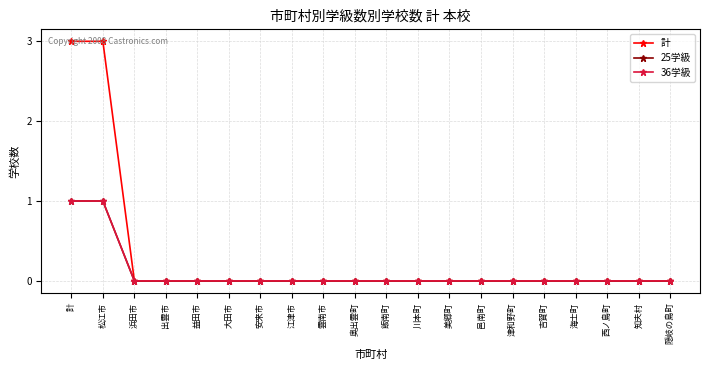

True or false: 25学級 has a value of 0 at 江津市.

False